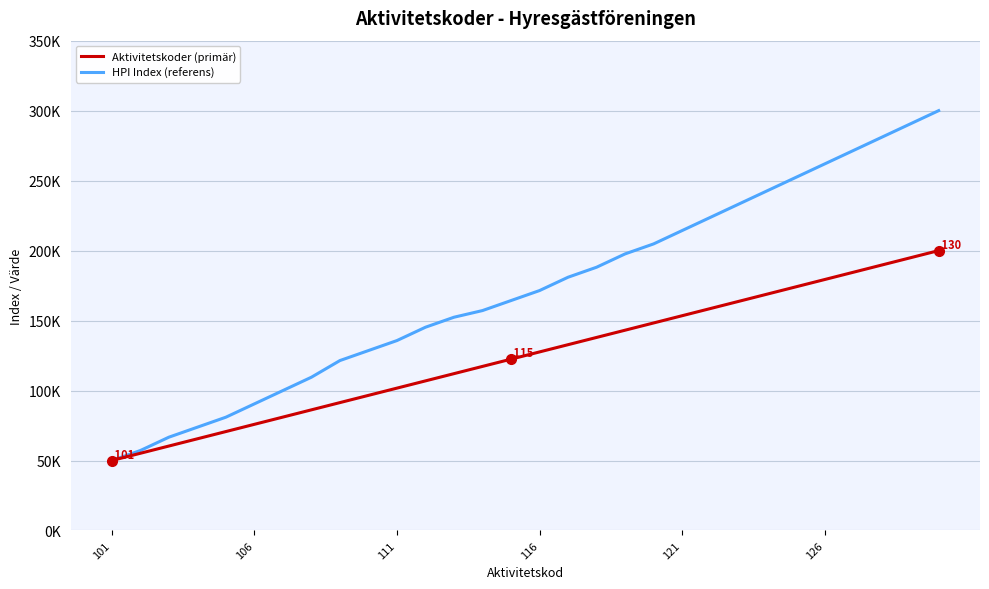

Reading left to right, transcribe all the data shown in this chart.

Aktivitetskoder (primär): 50000.0	55172.4	60344.8	65517.2	70689.7	75862.1	81034.5	86206.9	91379.3	96551.7	101724.1	106896.6	112069.0	117241.4	122413.8	127586.2	132758.6	137931.0	143103.4	148275.9	153448.3	158620.7	163793.1	168965.5	174137.9	179310.3	184482.8	189655.2	194827.6	200000.0
HPI Index (referens): 50000.0	57142.9	66666.7	73809.5	80952.4	90476.2	100000.0	109523.8	121428.6	128571.4	135714.3	145238.1	152381.0	157142.9	164285.7	171428.6	180952.4	188095.2	197619.0	204761.9	214285.7	223809.5	233333.3	242857.1	252381.0	261904.8	271428.6	280952.4	290476.2	300000.0